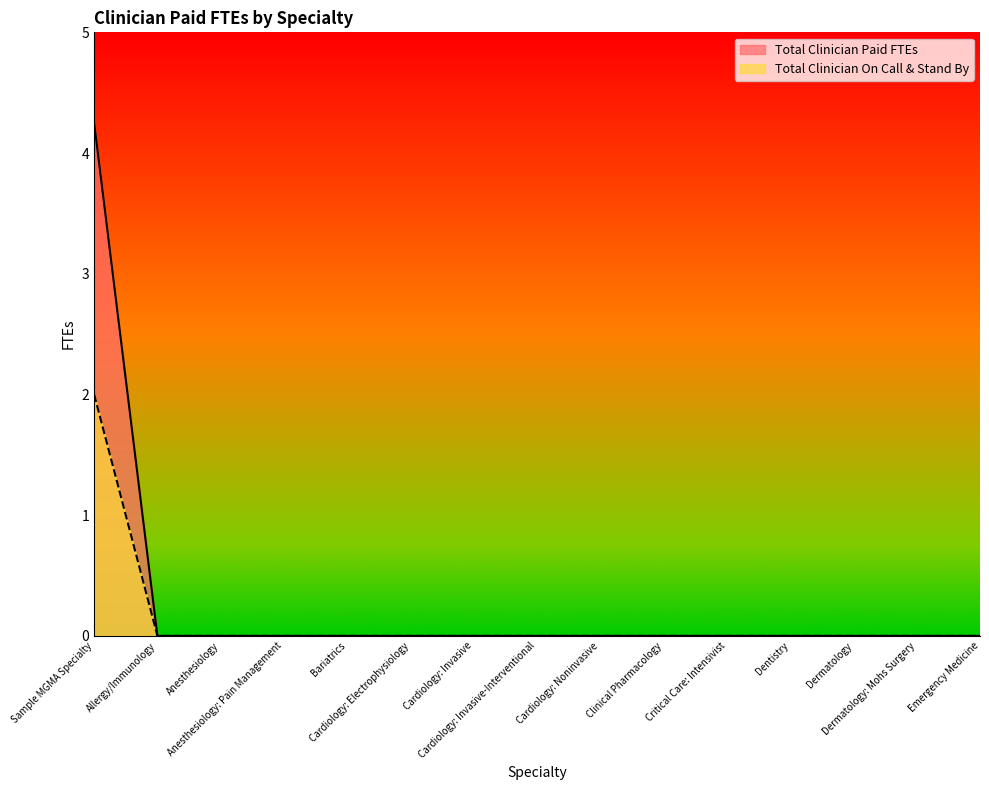

True or false: Total Clinician Paid FTEs and Total Clinician On Call & Stand By intersect in this chart.

False